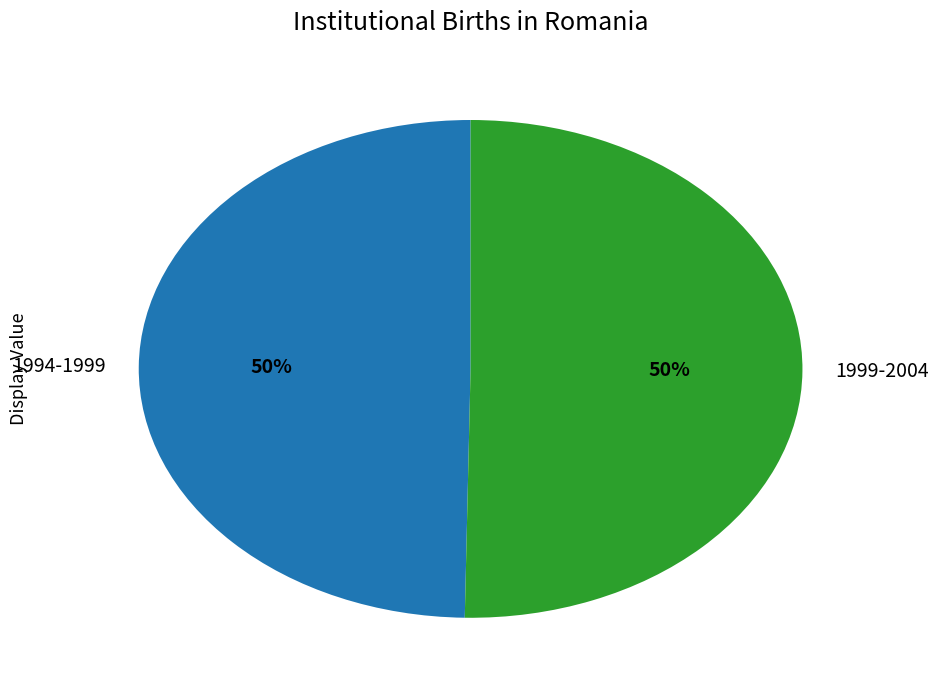

Is it true that 1994-1999 is 44% of the pie?

False